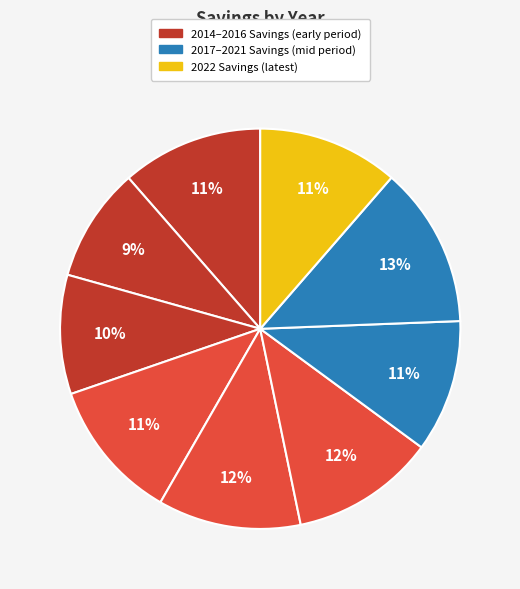

Count the number of slices in the pie.

9